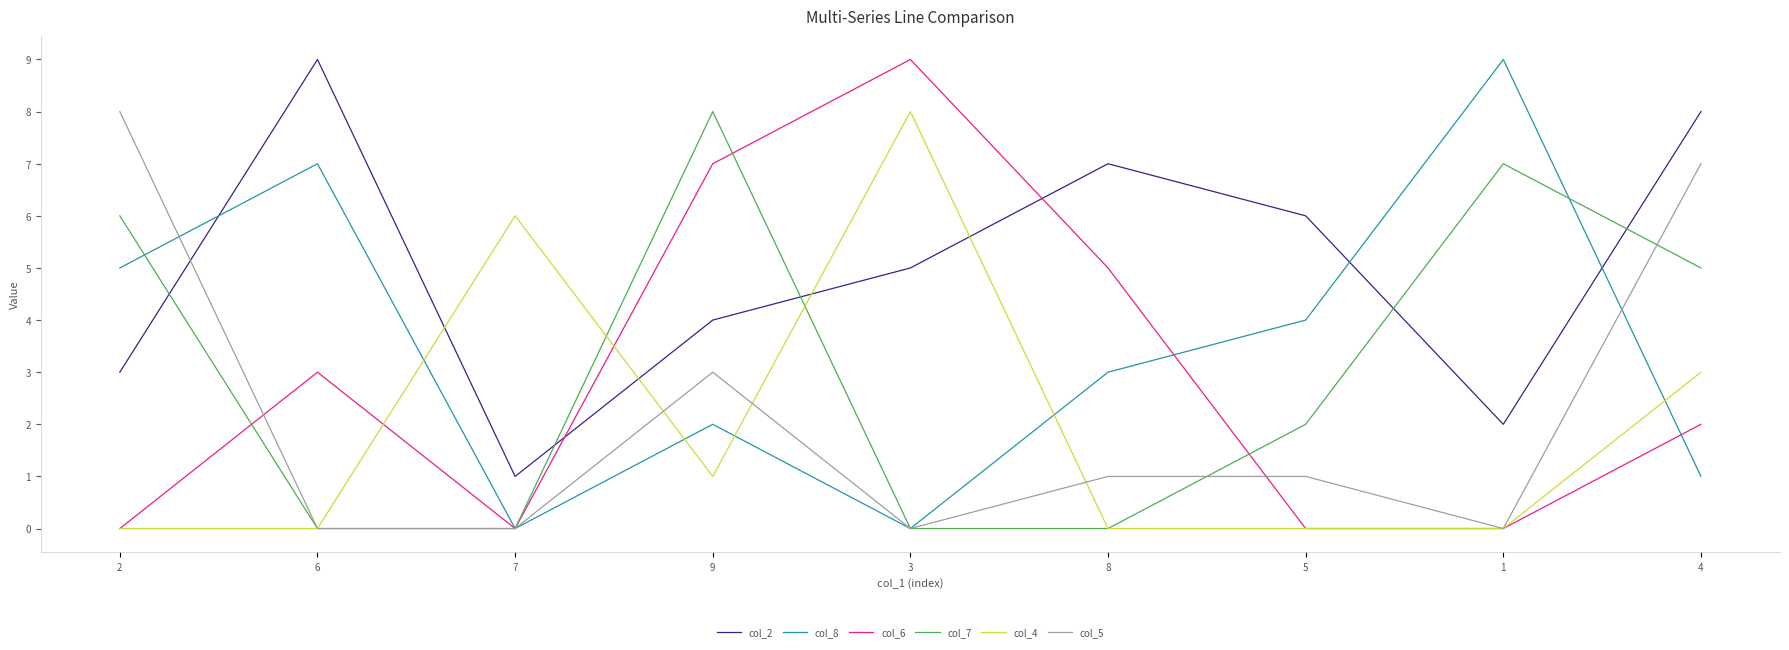

Which series has the largest total across all categories?

col_2